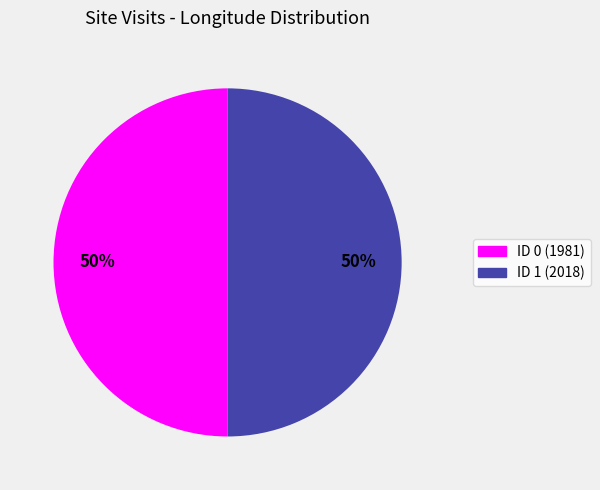

To the nearest percent, what is the average slice percentage?

50%